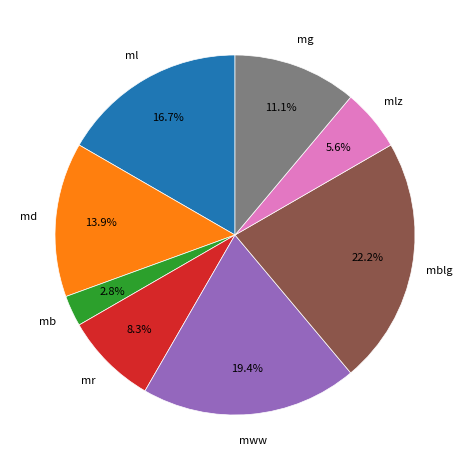

To the nearest percent, what is the average slice percentage?

12%